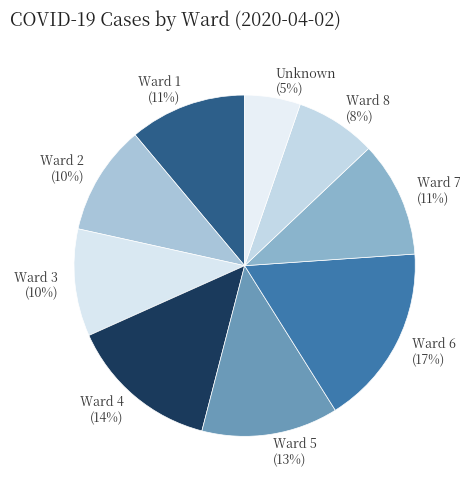

Do Ward 3 and Ward 2 together represent more than half of the pie?

No